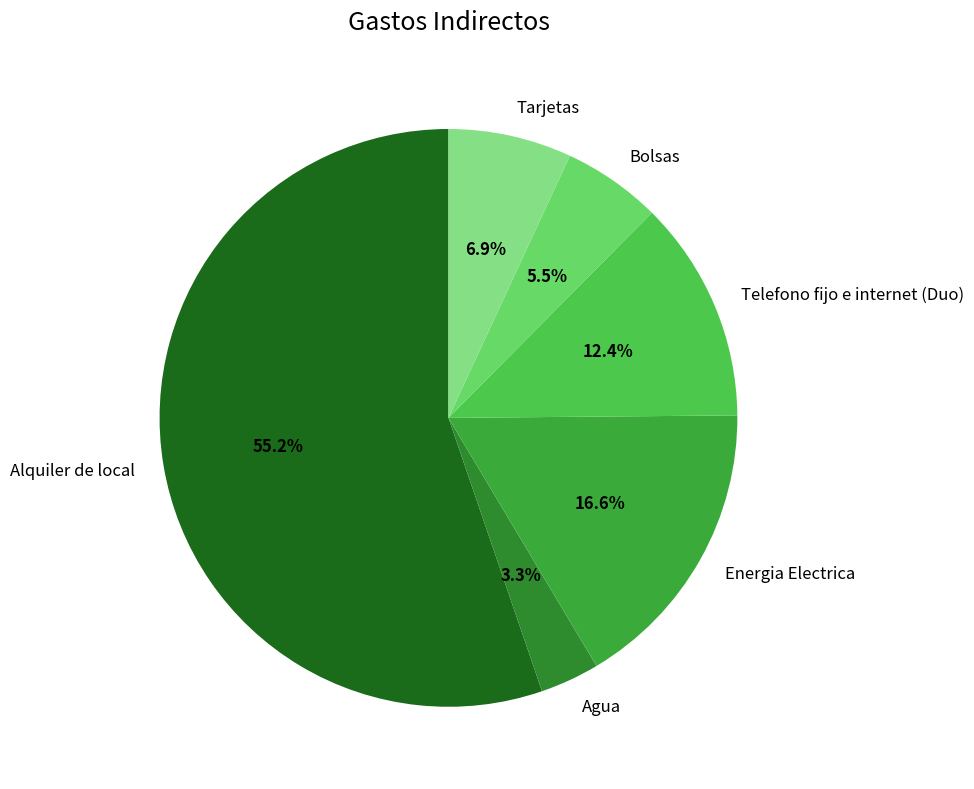

To the nearest percent, what is the average slice percentage?

17%